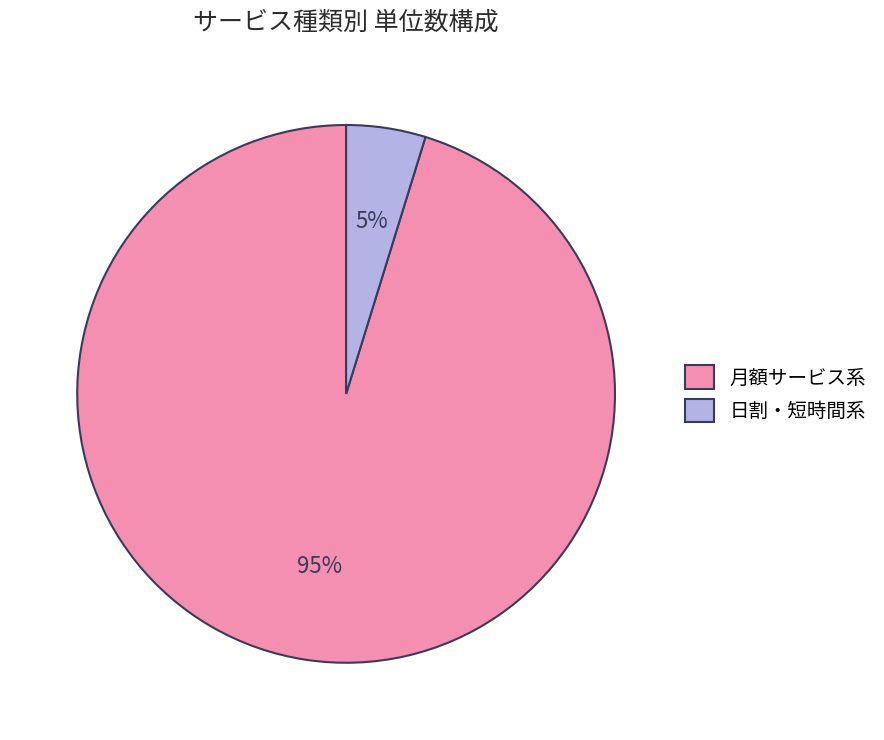

To the nearest percent, what is the average slice percentage?

50%